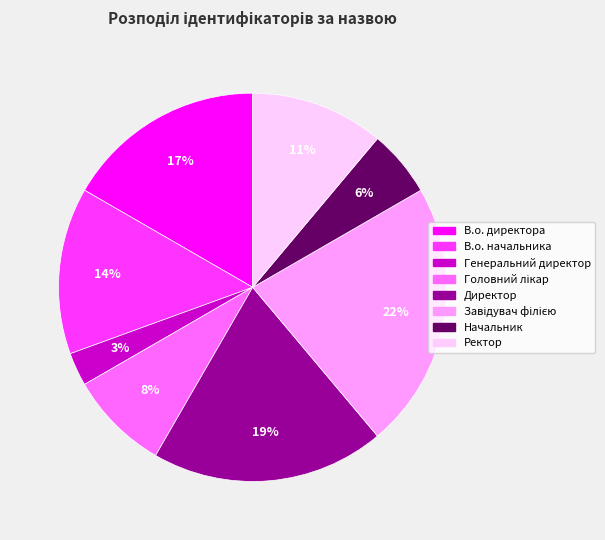

What percentage is the В.о. директора slice, to the nearest percent?

17%